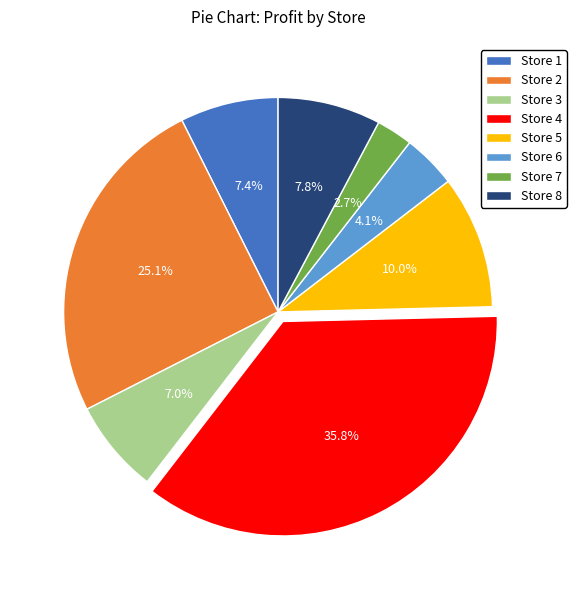

To the nearest percent, what percentage of the pie is Store 6?

4%